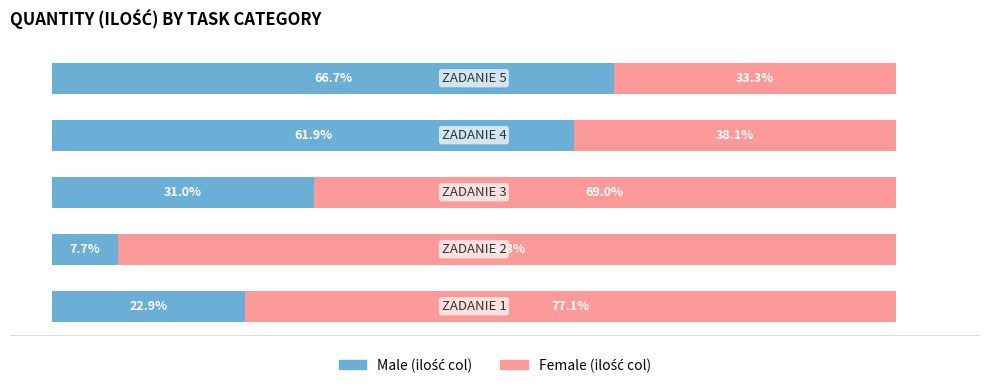

How many categories are shown in the chart?

5